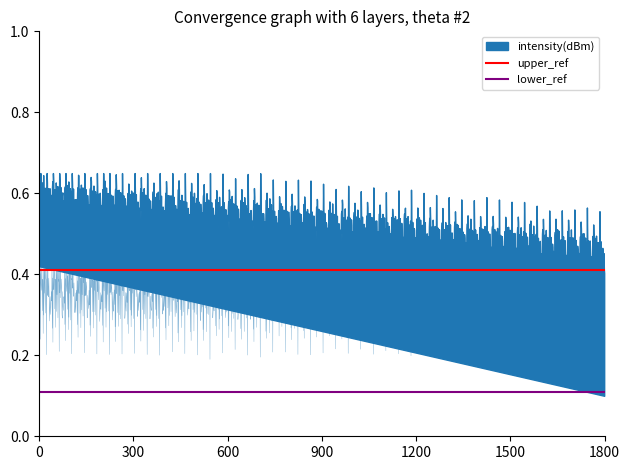

What is the sum of all lower_ref values?

0.2